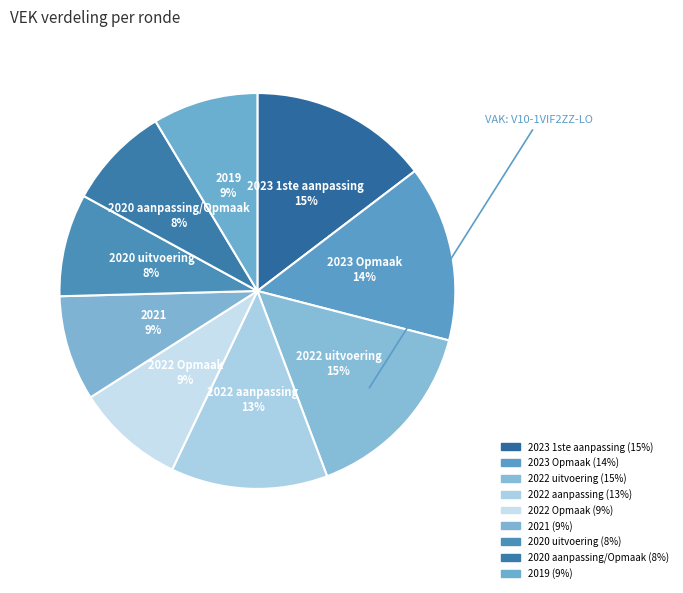

What percentage is NOT represented by 2020 uitvoering?

91.6%